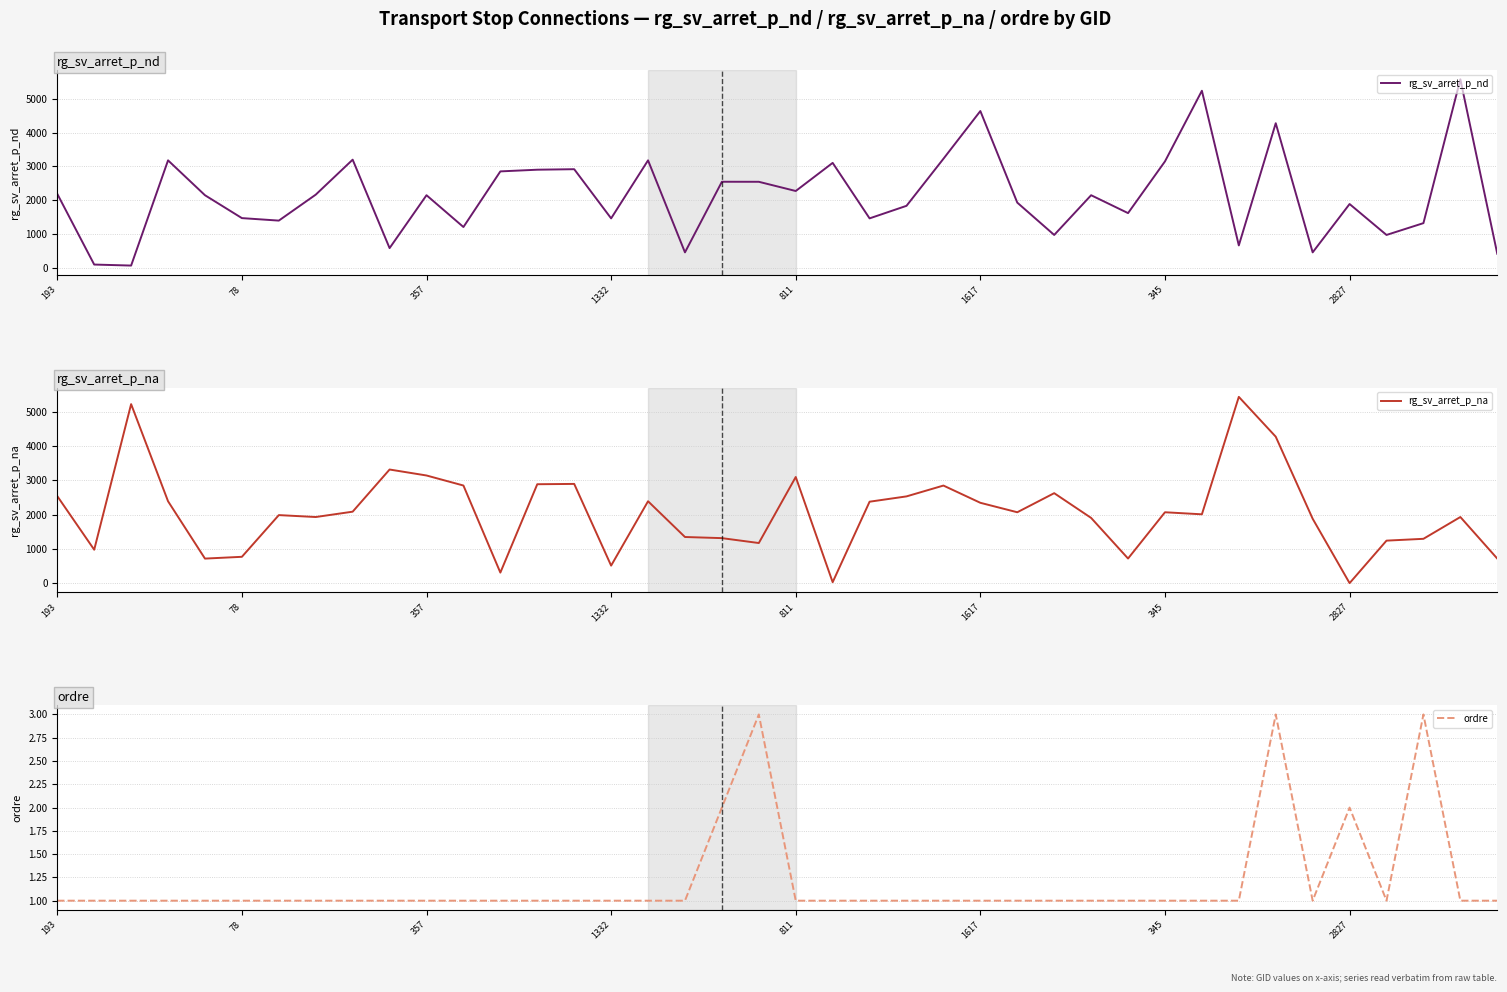

What is the highest value of the rg_sv_arret_p_na series?

5439